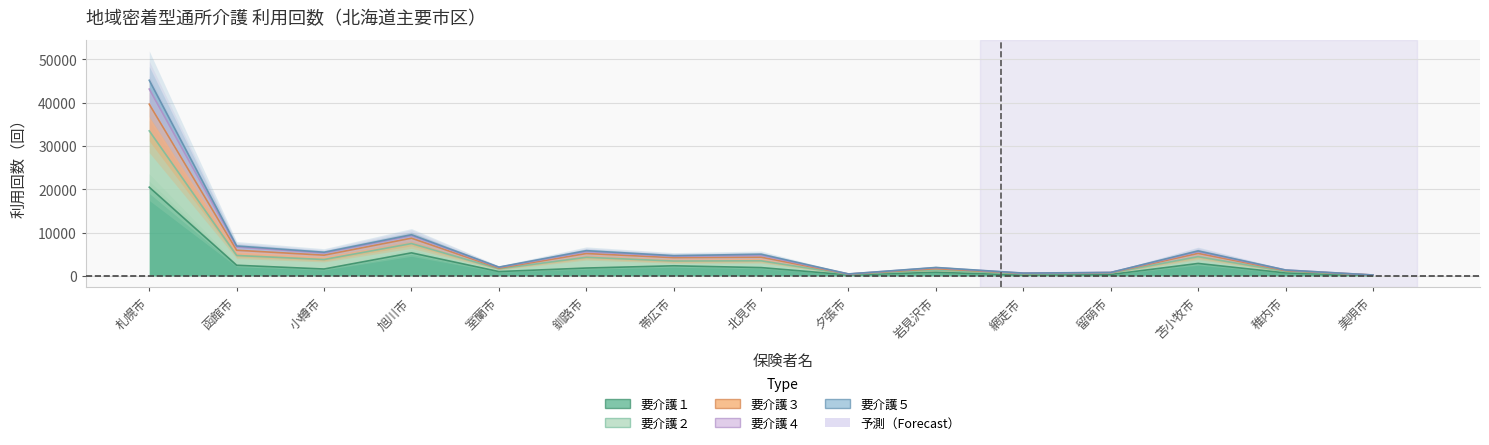

What are all the series names shown in the legend?

要介護１, 要介護２, 要介護３, 要介護４, 要介護５